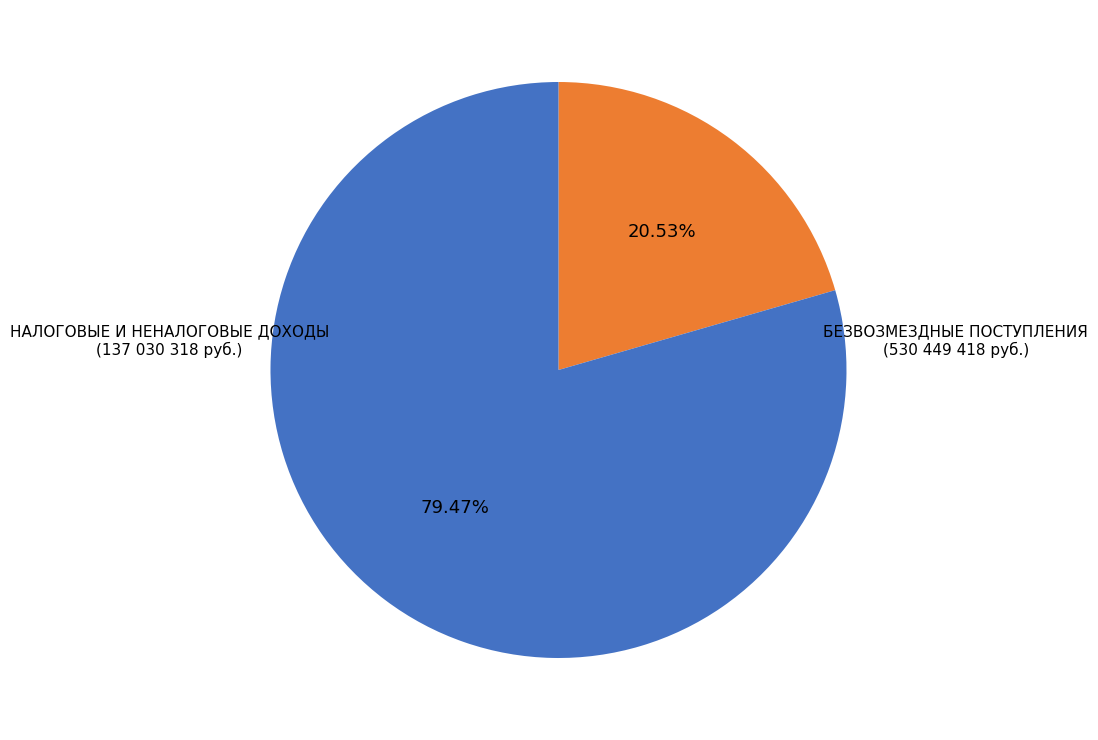

How many segments does this pie chart have?

2